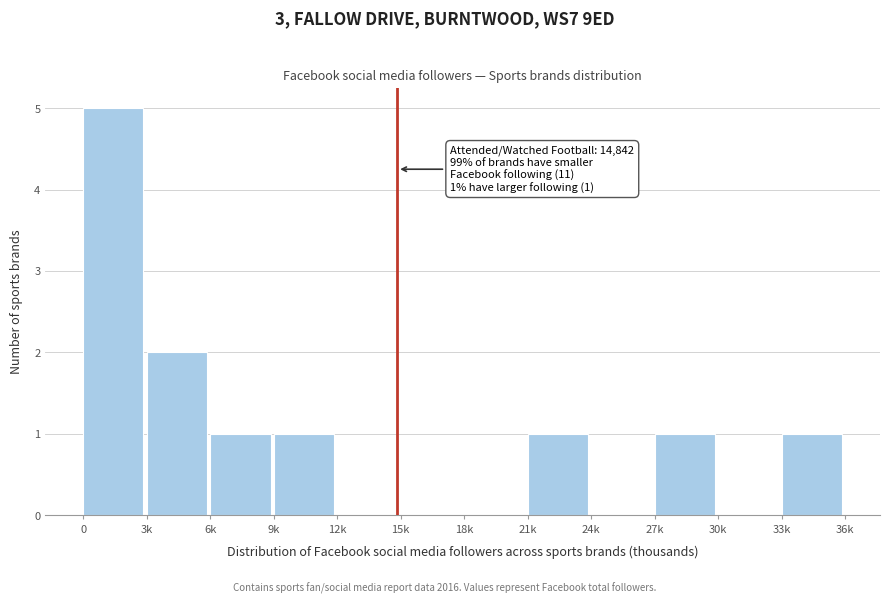

Reading right to left, extract all data points from this chart.

33k=1	30k=0	27k=1	24k=0	21k=1	18k=0	15k=0	12k=0	9k=1	6k=1	3k=2	0=5